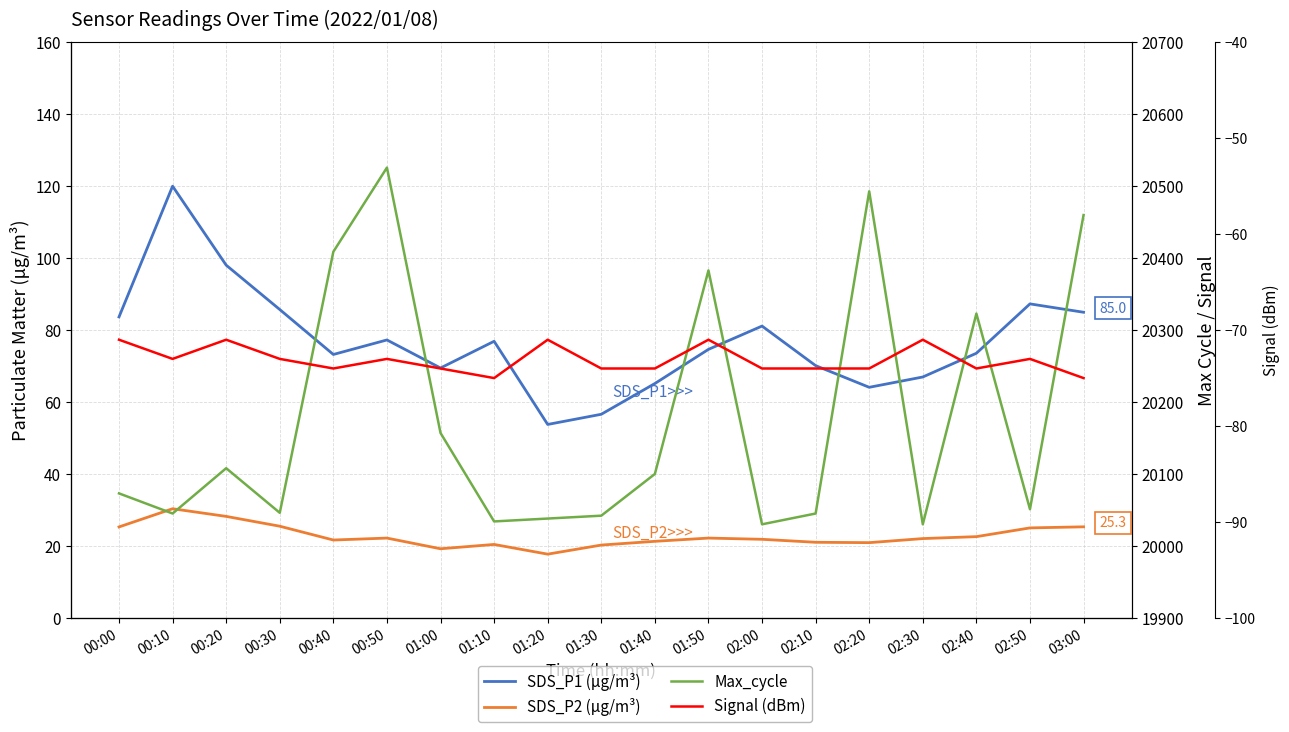

What are all the series names shown in the legend?

SDS_P1 (μg/m³), SDS_P2 (μg/m³), Max_cycle, Signal (dBm)